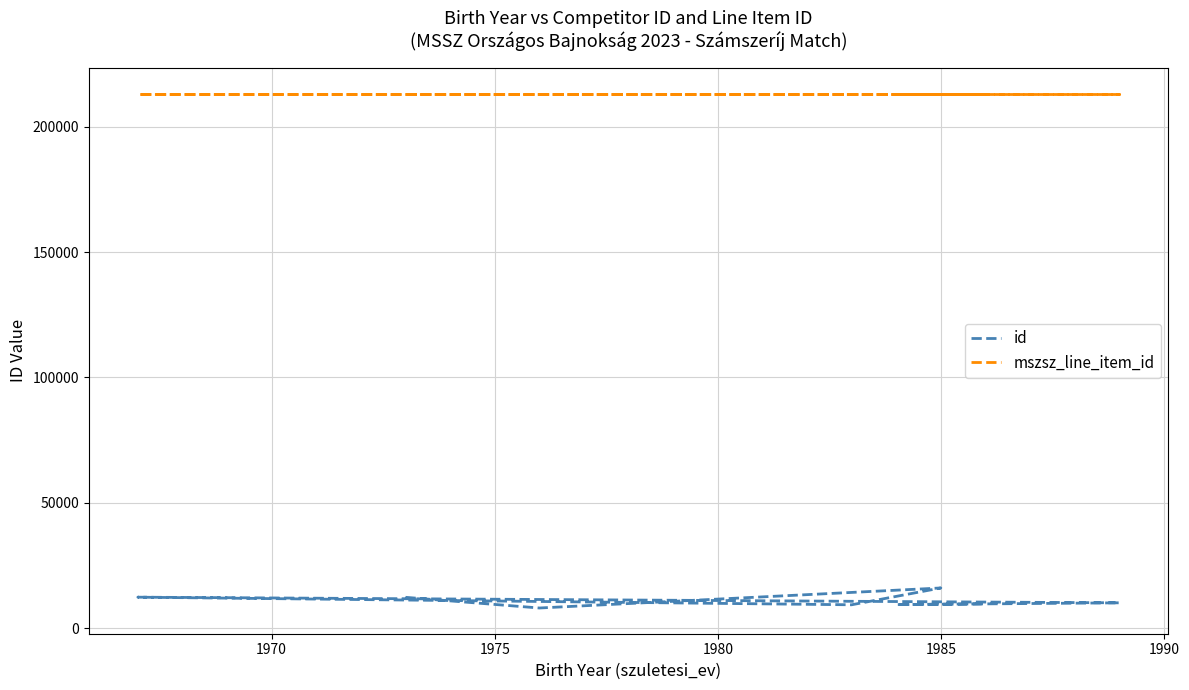

True or false: id has a value of 3005 at 1970.

False